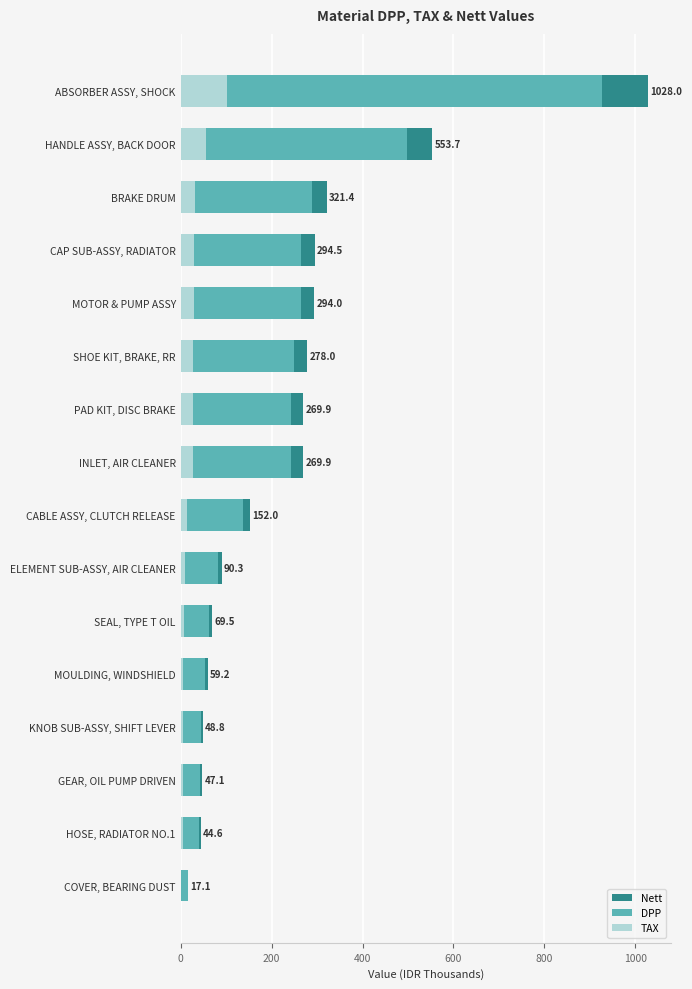

Is the value of DPP at CABLE ASSY, CLUTCH RELEASE greater than the value of TAX at BRAKE DRUM?

Yes